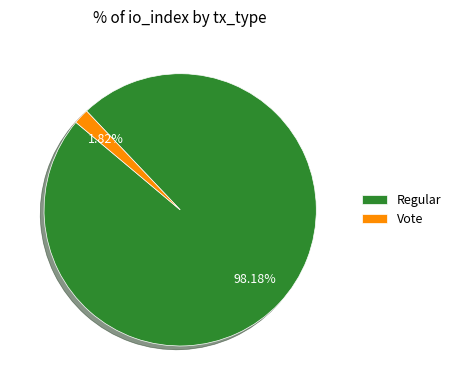

Which category has the smallest portion of the pie?

Vote